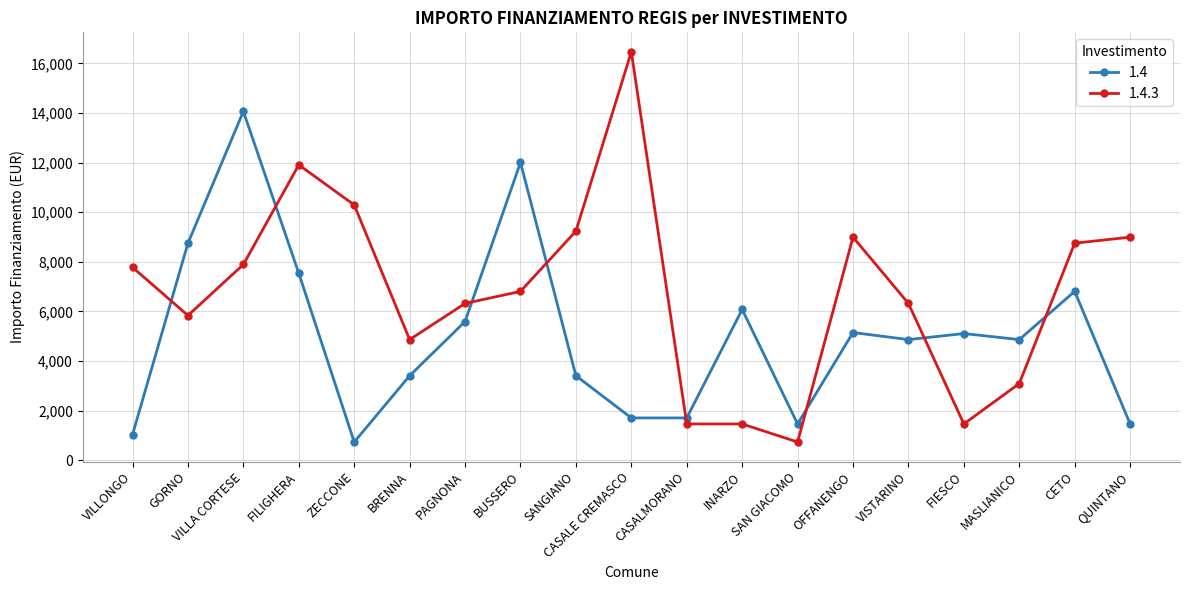

At which category does 1.4.3 reach its first local peak?

FILIGHERA